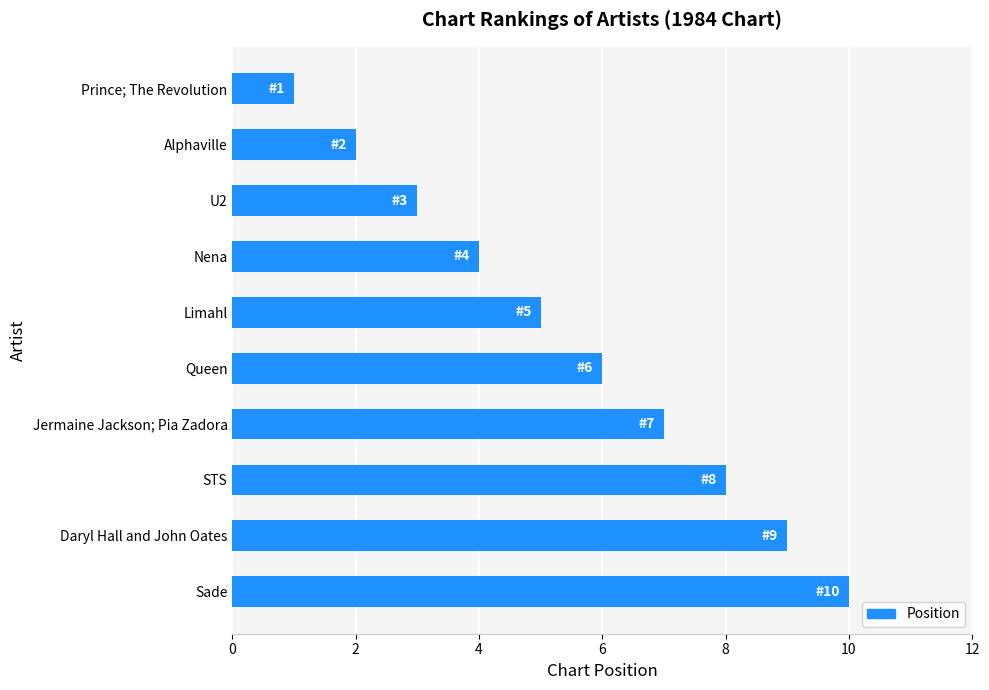

Where is the data nearest to the value 5?

Limahl